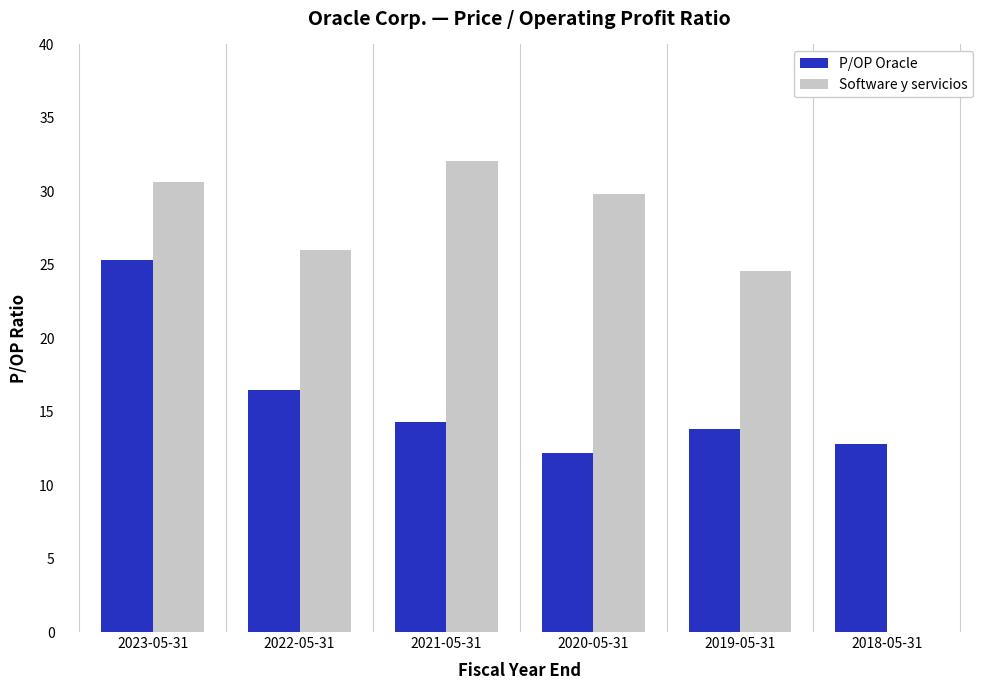

Which series changed the most between 2023-05-31 and 2019-05-31?

P/OP Oracle